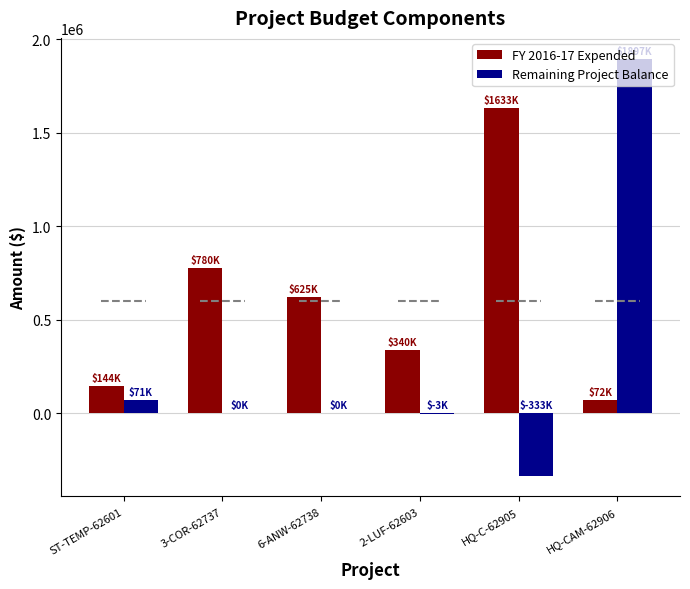

How many data points does each series have?

6